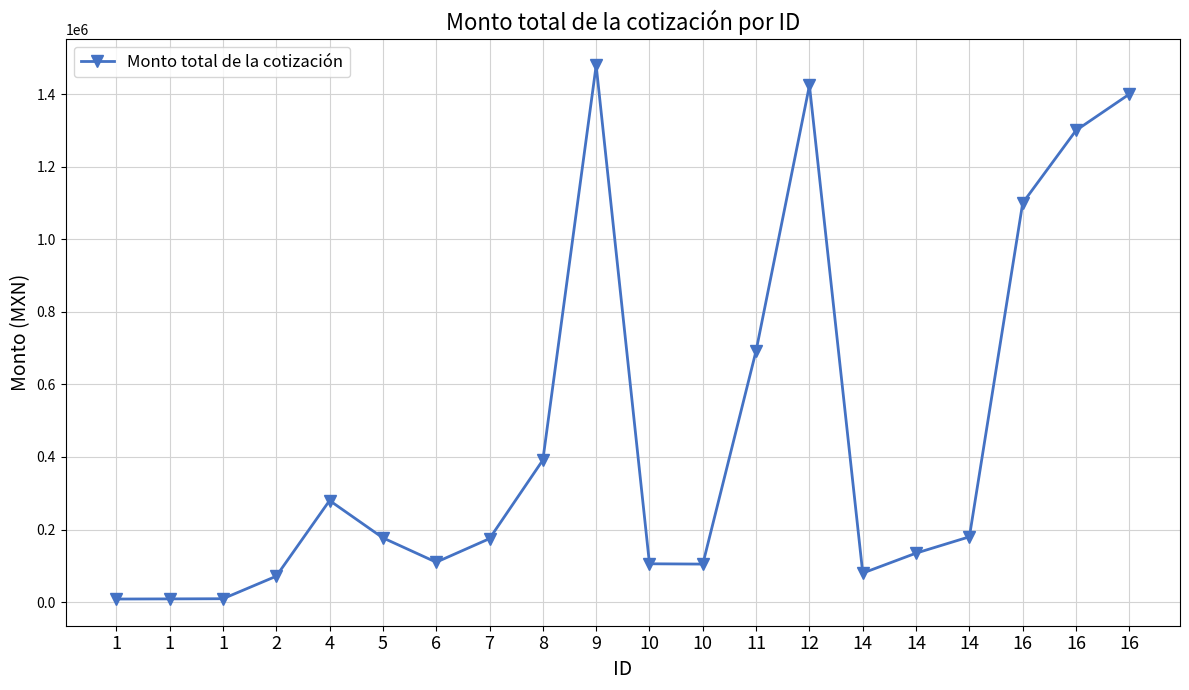

How many lines are shown in the chart?

1